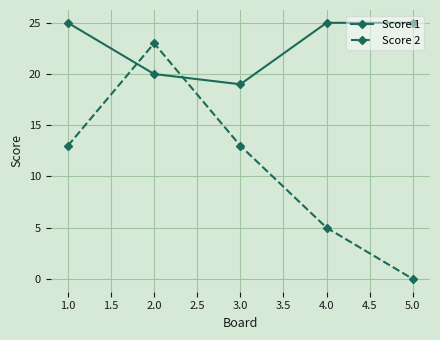

What is the difference between the Score 1 values at 1.0 and 2.0?

5